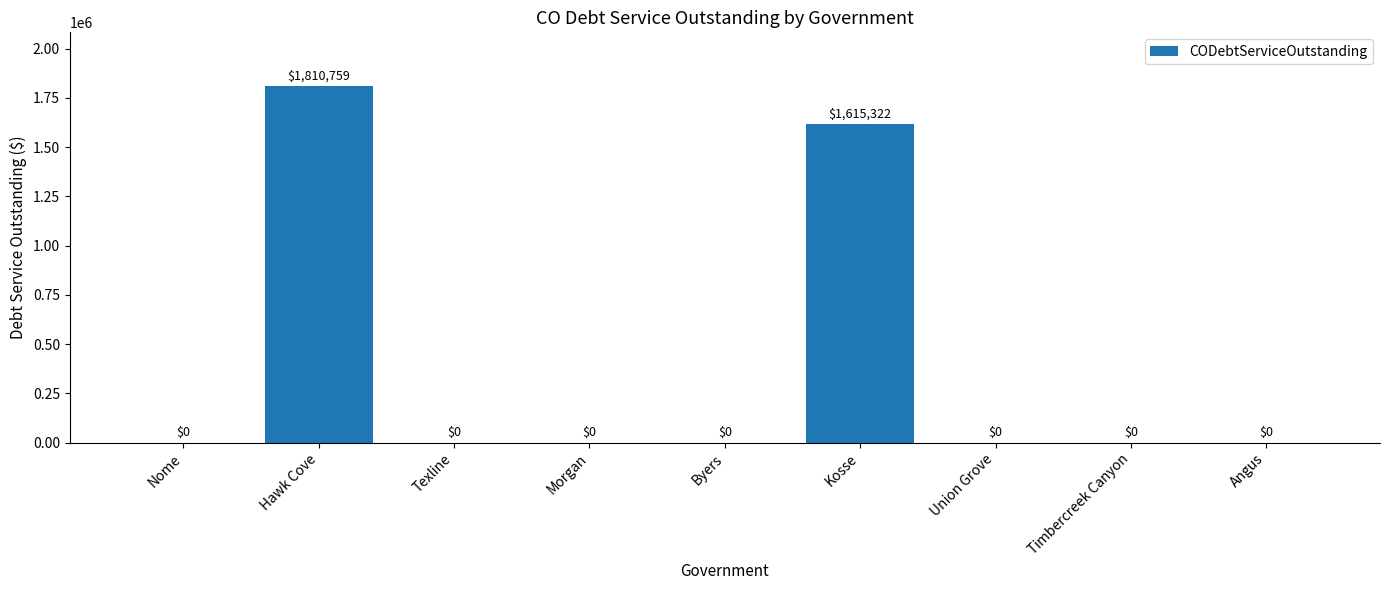

The value at Hawk Cove is 1810759.3. True or false?

True